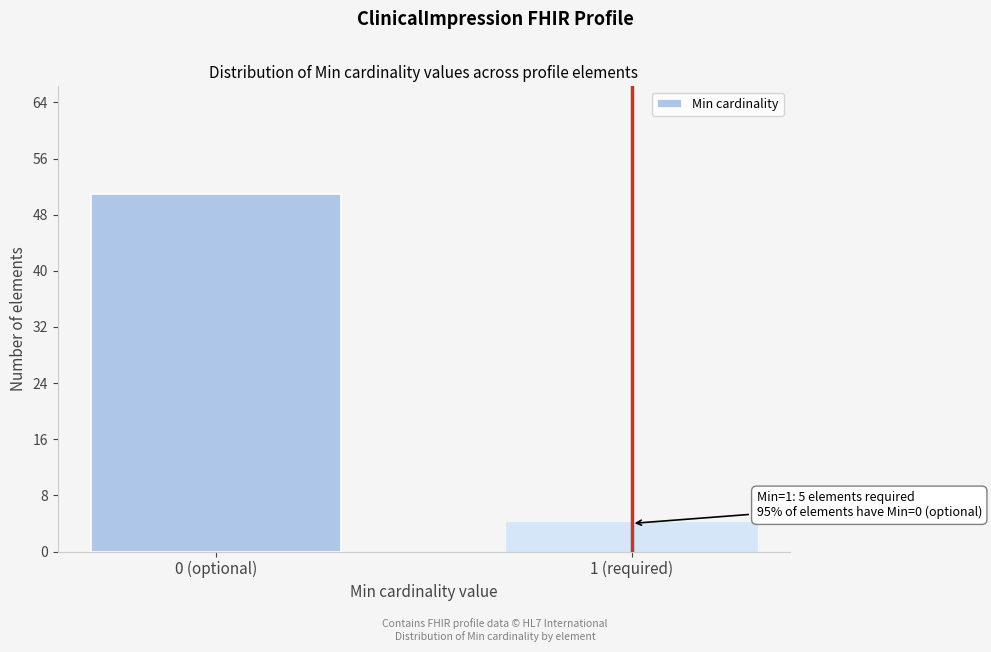

Reading left to right, list all the values displayed in this chart.

51	4